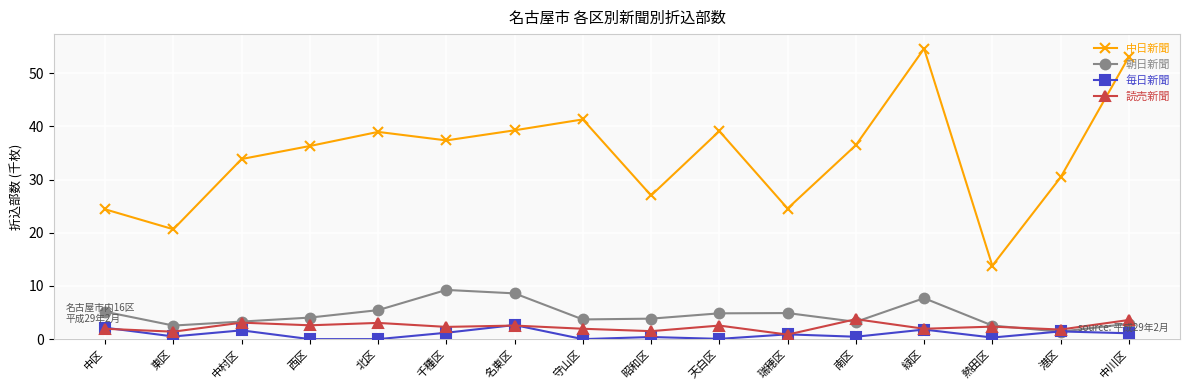

What is the label of the 8th point from the right?

昭和区